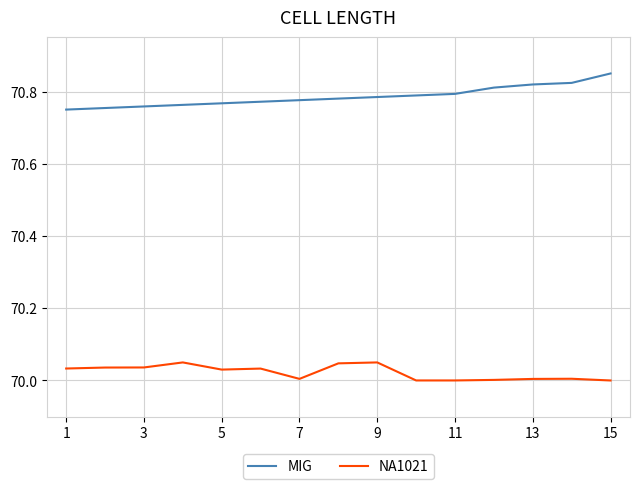

What are all the series names shown in the legend?

MIG, NA1021